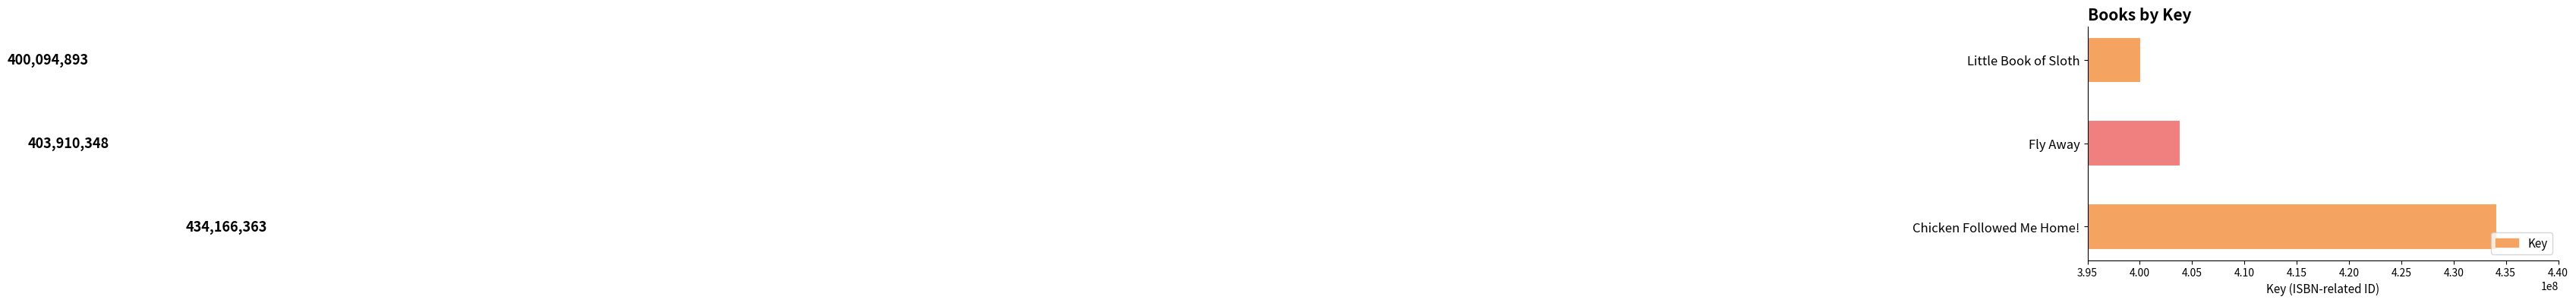

How many bars are there in total?

3